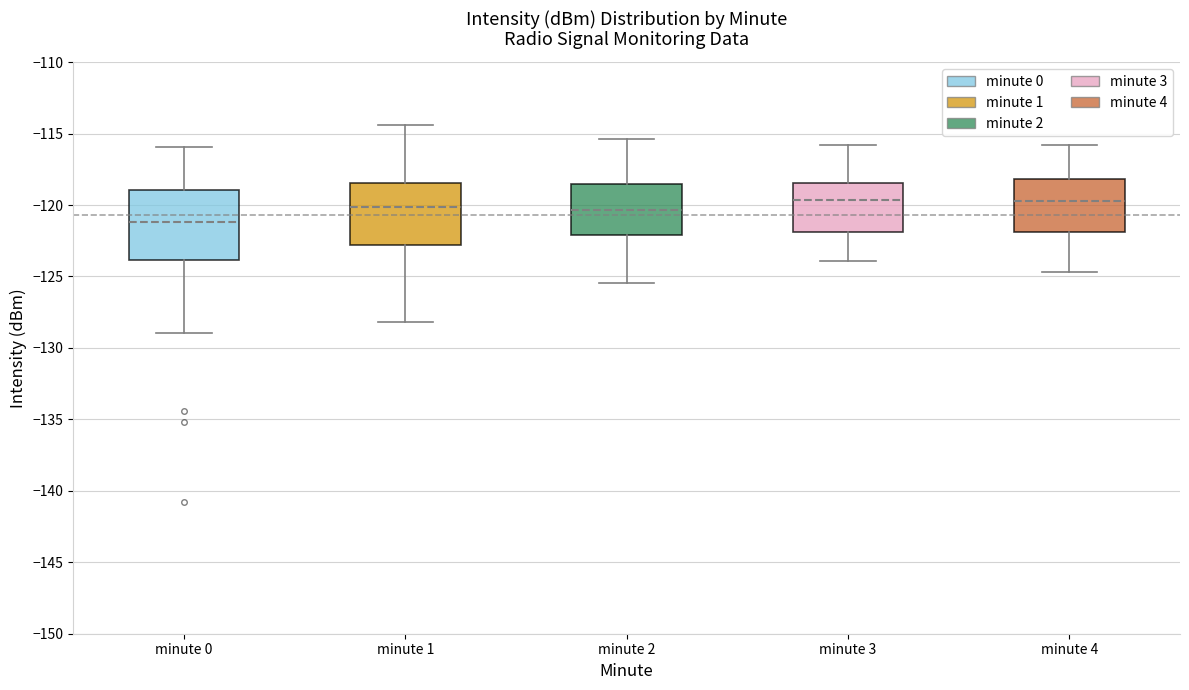

Where does the upper whisker of the box for minute 1 end on the y-axis? The values are not printed on the chart, so give them approximately, as read against the axis.

-114.5